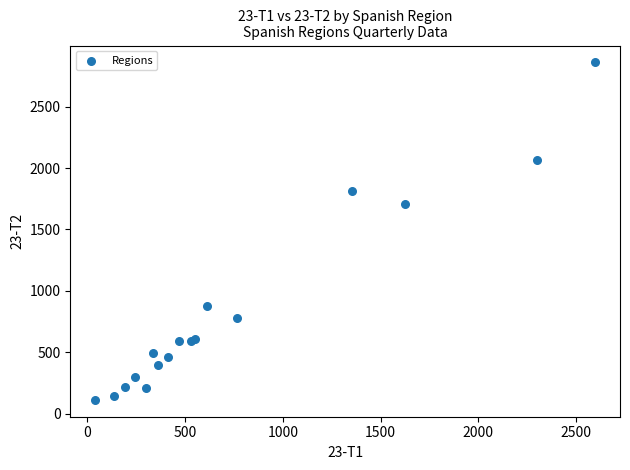

What Y value in the scatter plot is closest to 1486?

1708